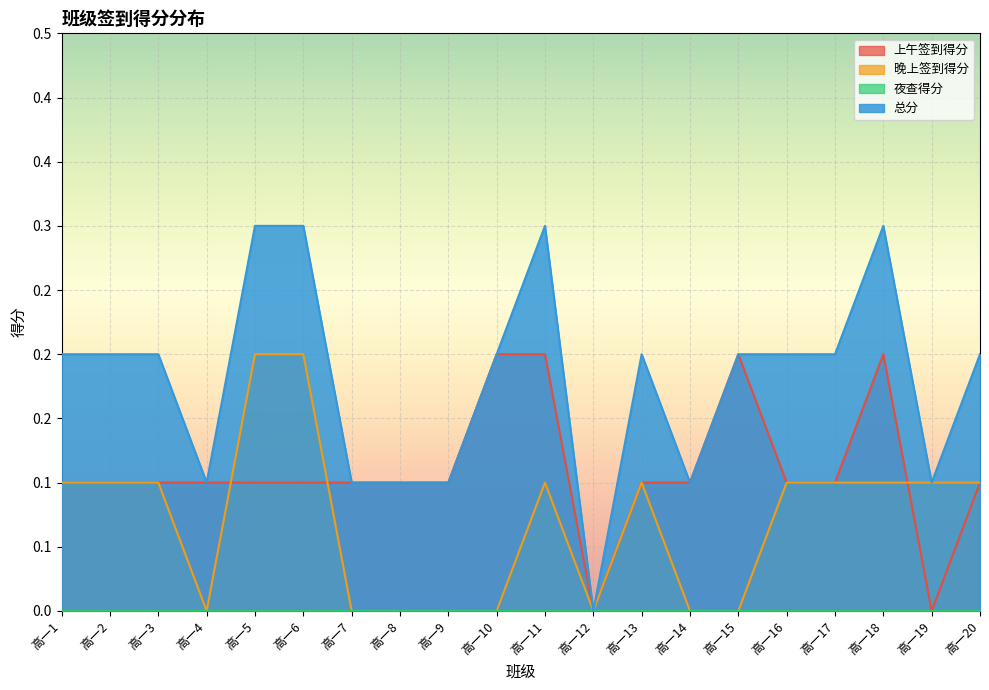

At how many categories does at least one series exceed 0?

19